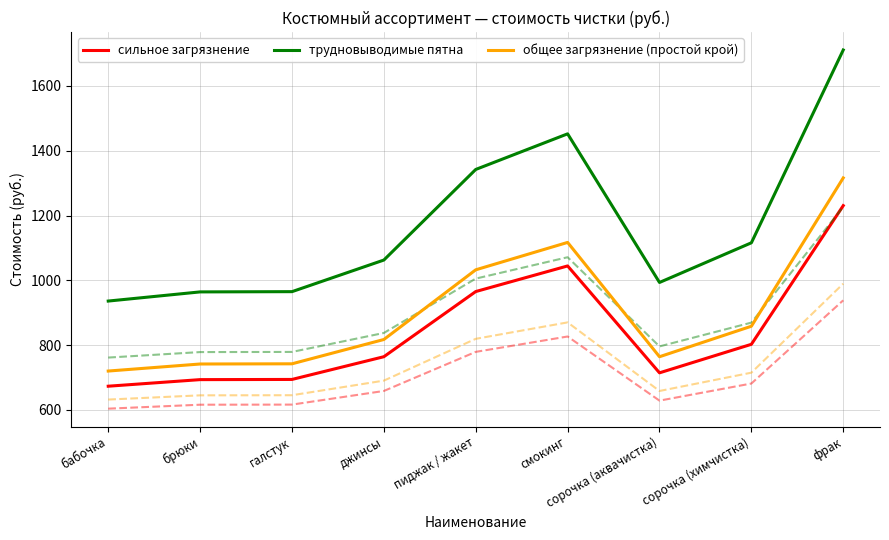

At which label is трудновыводимые пятна closest to 1323?

пиджак / жакет